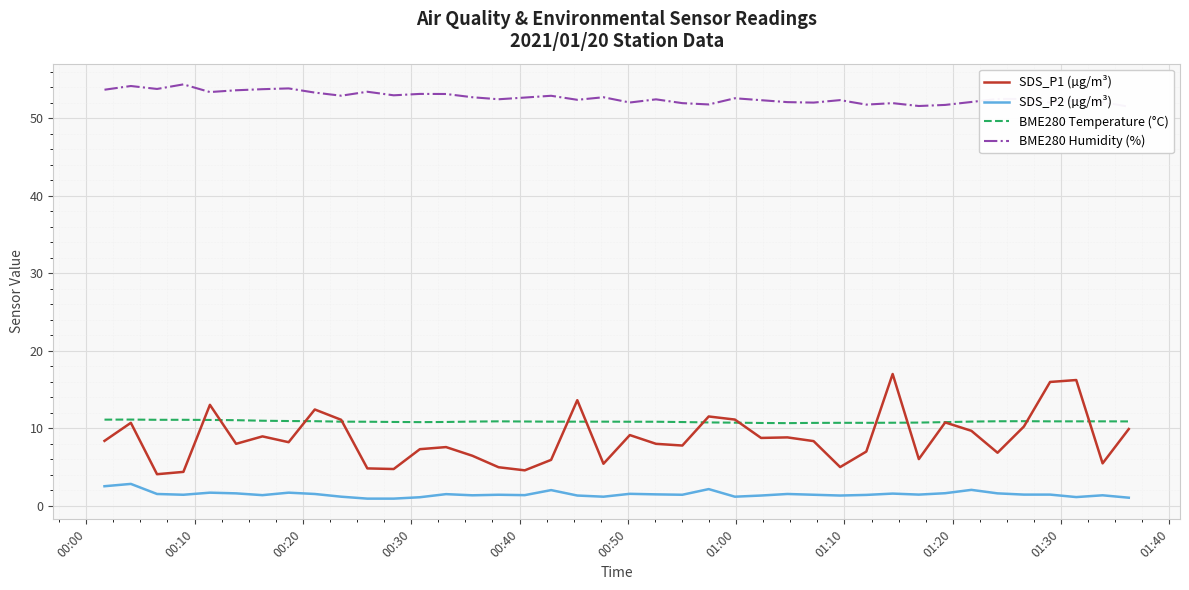

How many interior local valleys does the BME280 Humidity (%) series have?

12